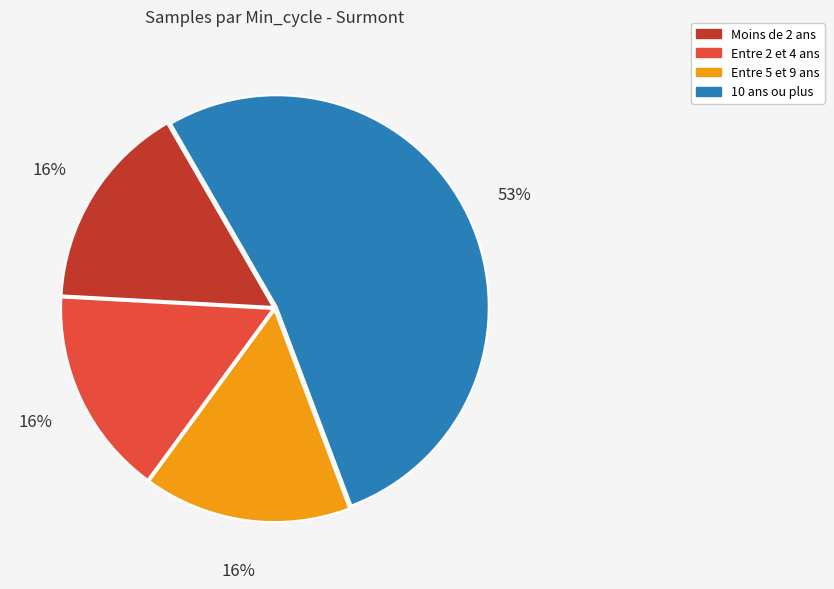

Combined, do Entre 5 et 9 ans and 10 ans ou plus account for over 50%?

Yes